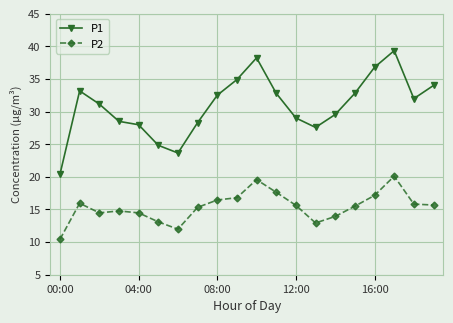

Which series has the largest range (max minus min)?

P1